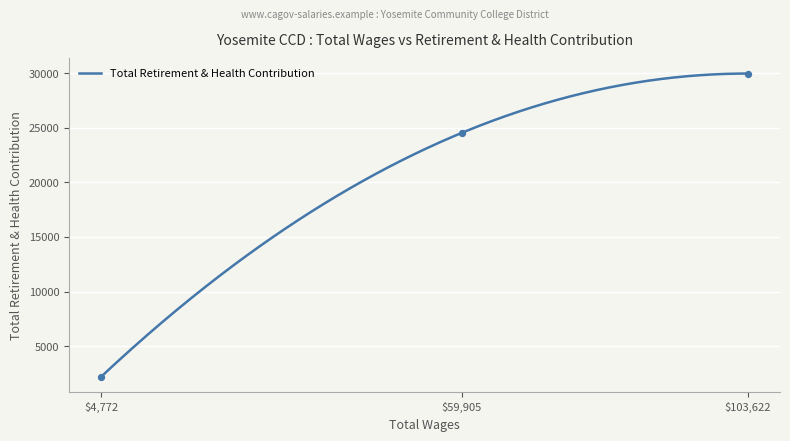

What is the change in value from 59905.0 to 4772.0?

-22303